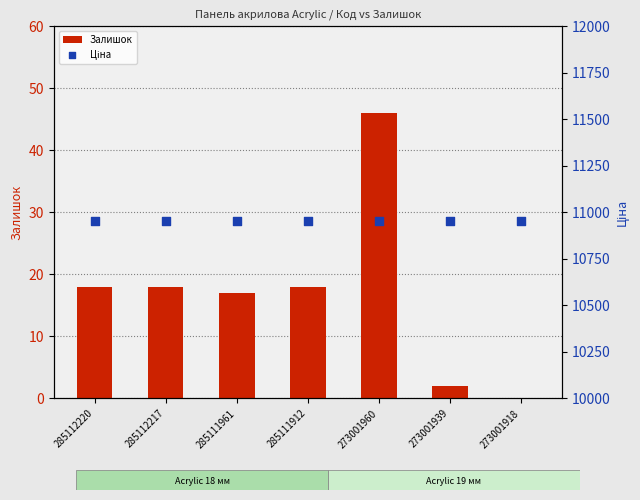

Which series reaches the maximum Y coordinate?

Ціна